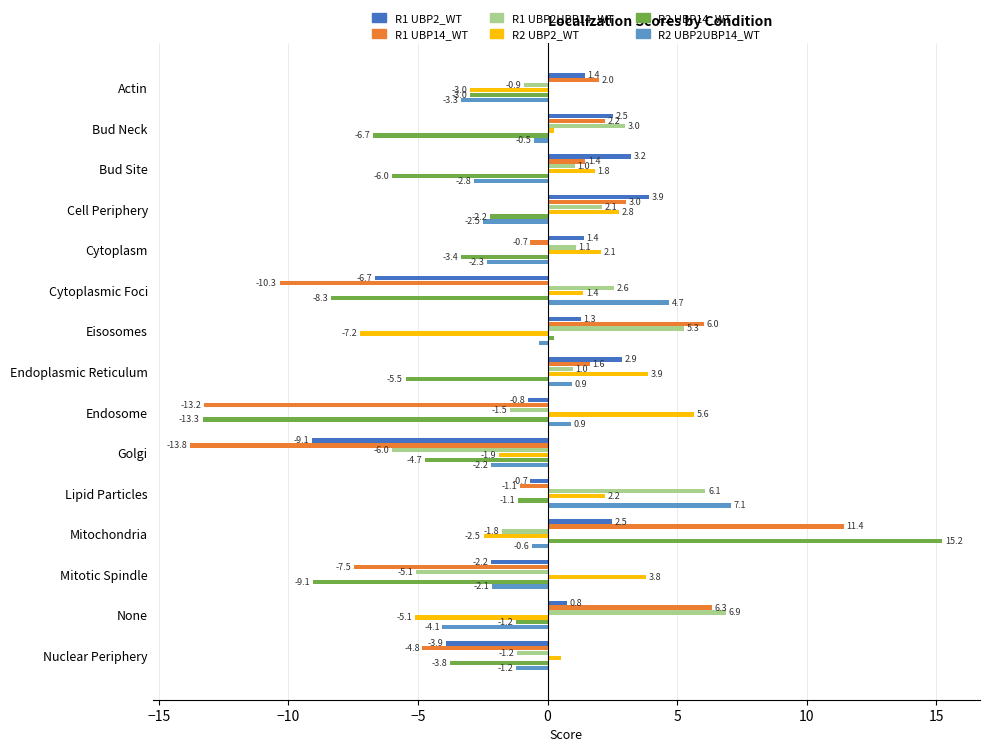

Which series has the widest spread of values?

R2 UBP14_WT